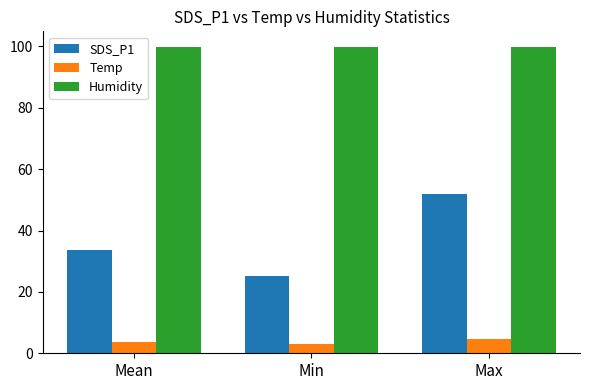

True or false: Temp has a value of 3.0 at Min.

True